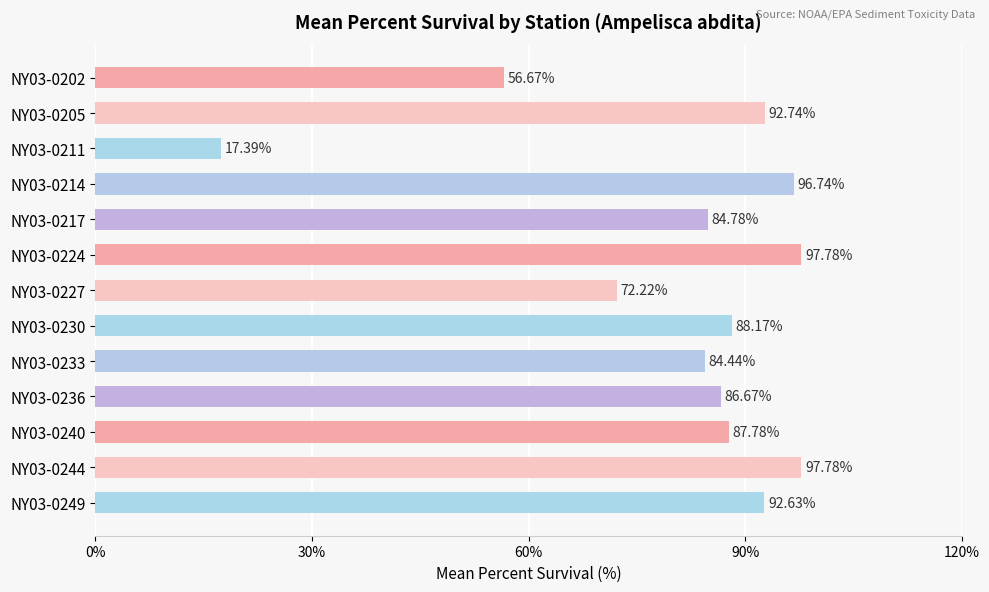

What is the sum of all values?

1055.8